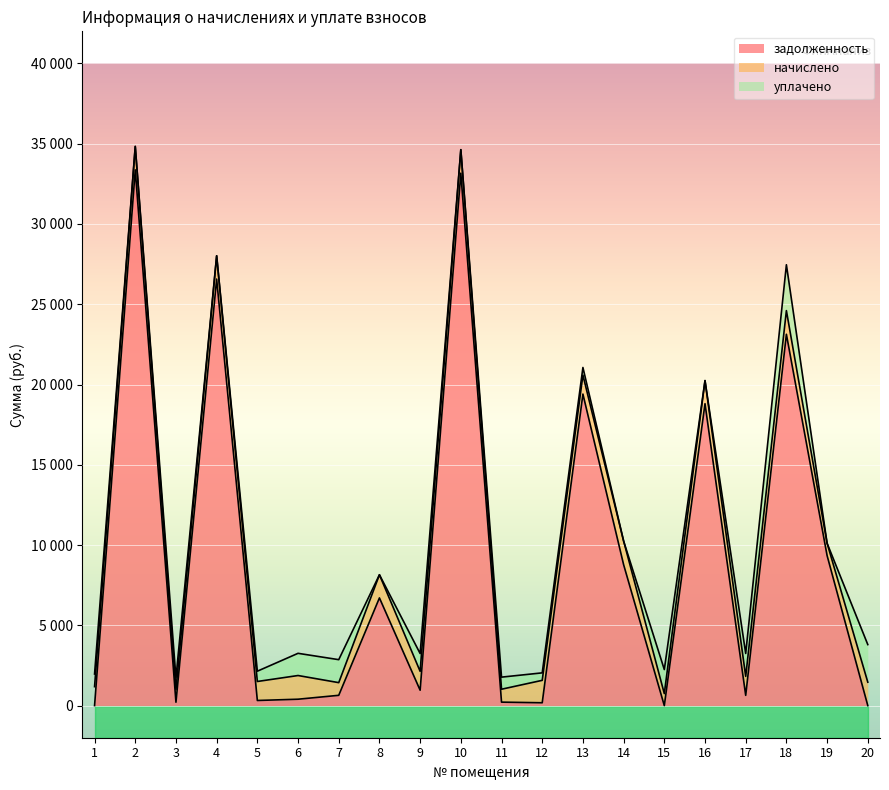

Which series ends up on top after the final intersection of задолженность and уплачено?

уплачено